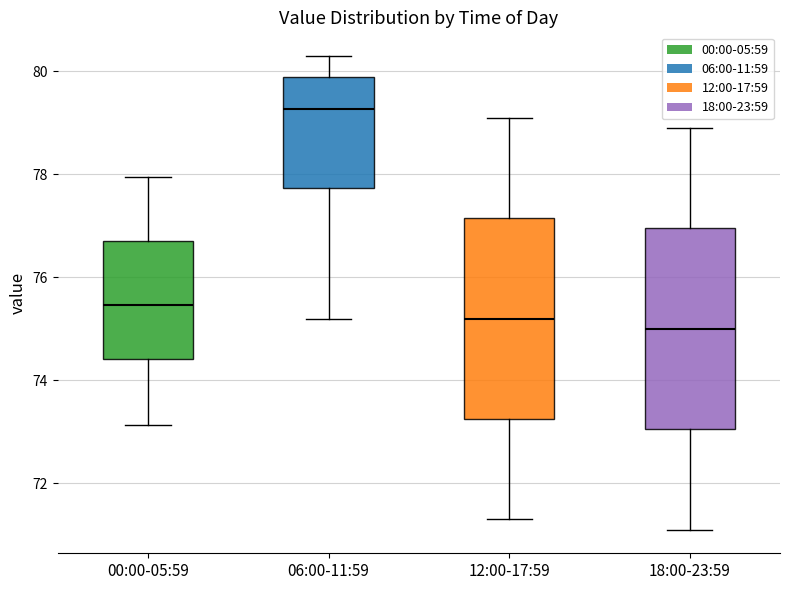

Which box's median line is the highest?

06:00-11:59